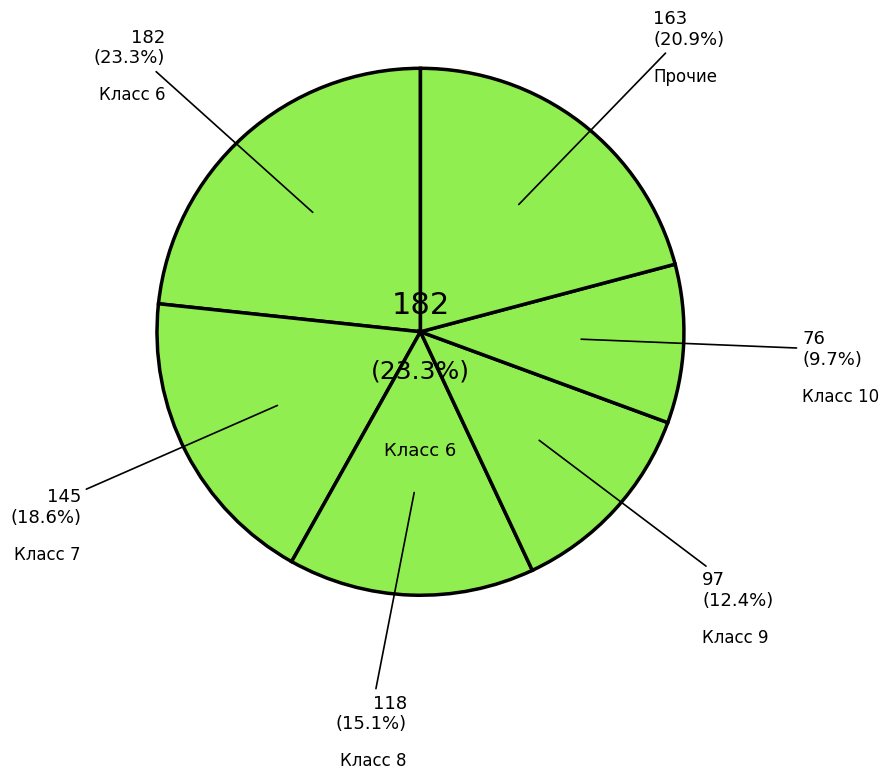

Is there any slice that represents more than half of the pie?

No